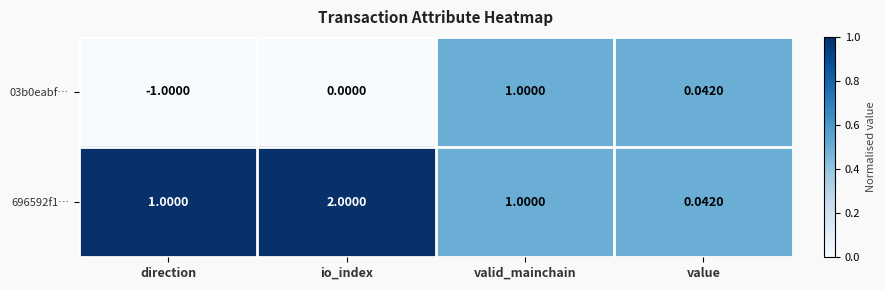

Where is 03b0eabf… nearest to the value 0?

io_index